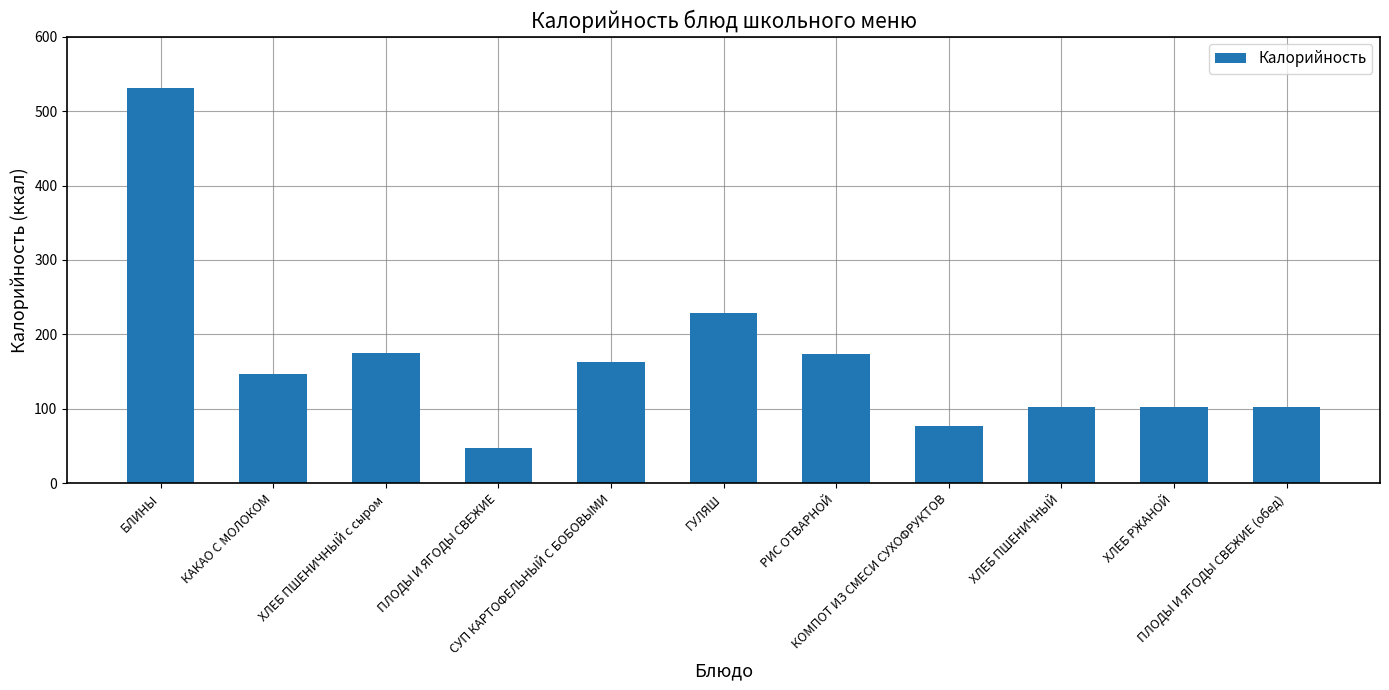

How many values are below 146?

5